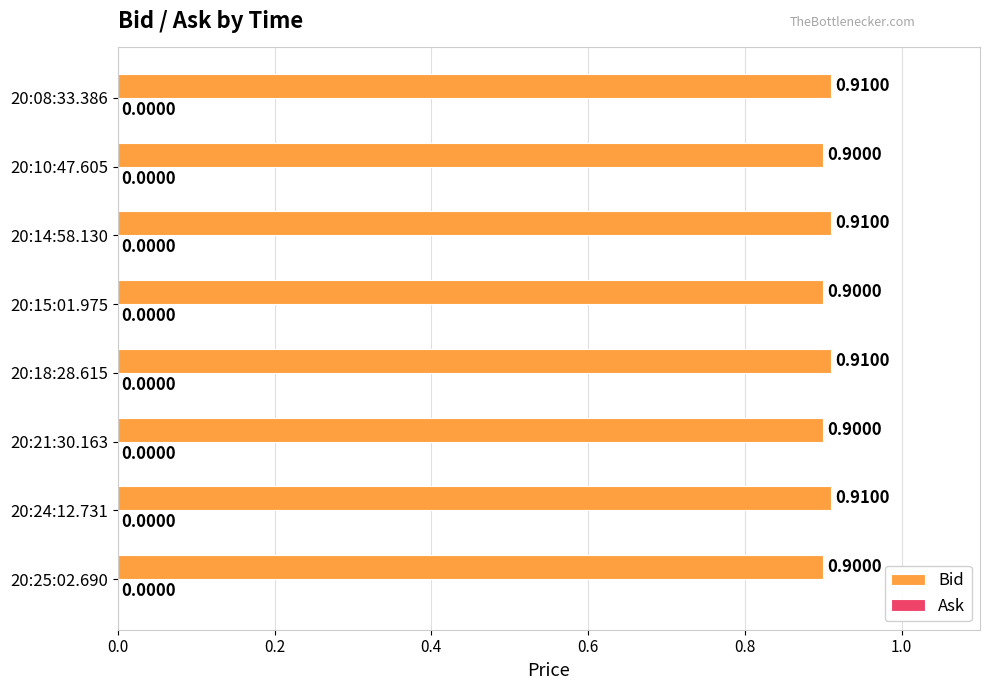

Between 20:08:33.386 and 20:15:01.975, which is larger?

20:08:33.386